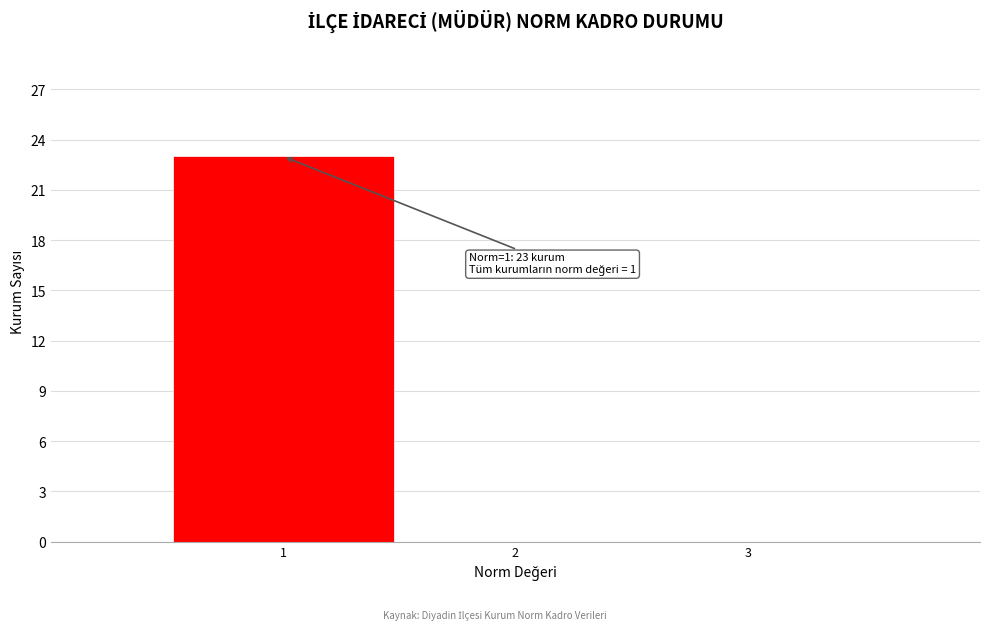

Over which range of the x-axis is the bar tallest?

0.5 to 1.5